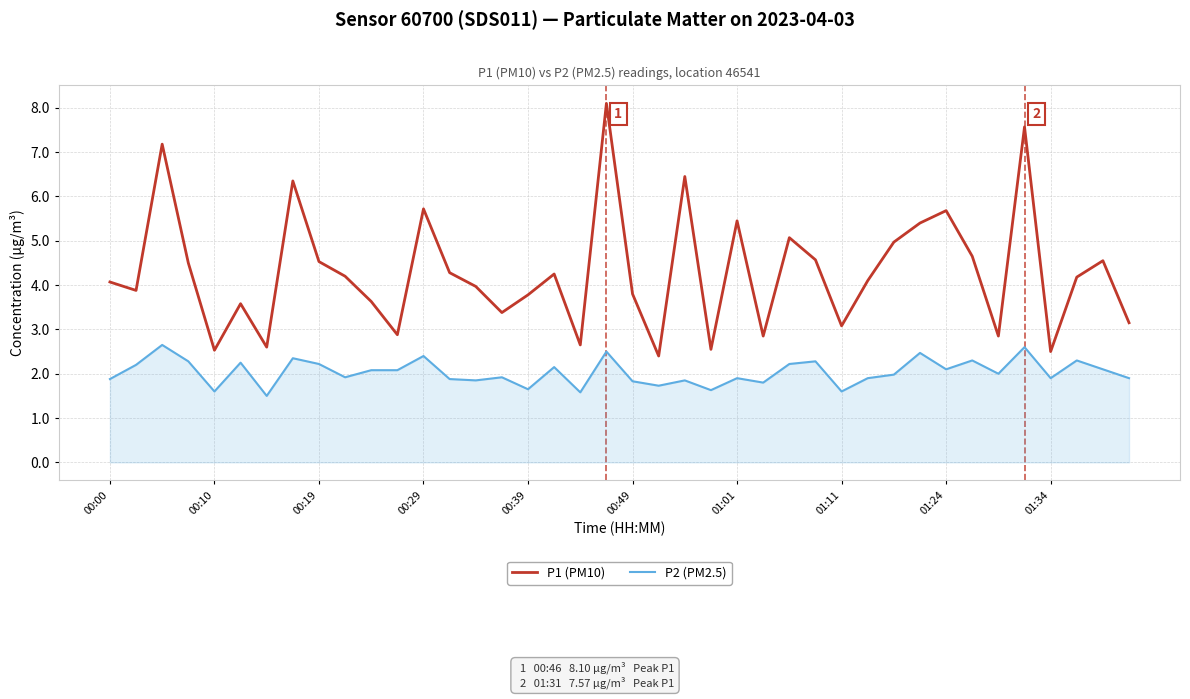

True or false: P2 (PM2.5) and P1 (PM10) intersect in this chart.

False